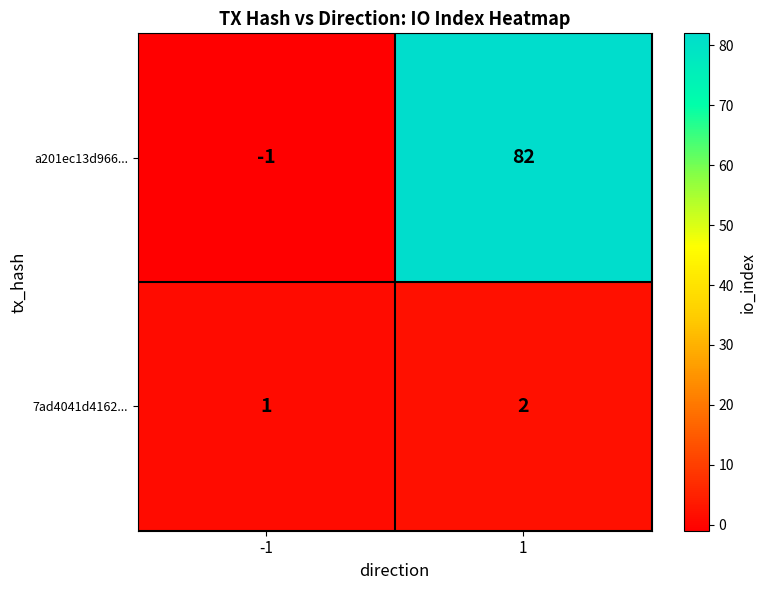

List the series in order of their overall mean, highest first.

a201ec13d966..., 7ad4041d4162...